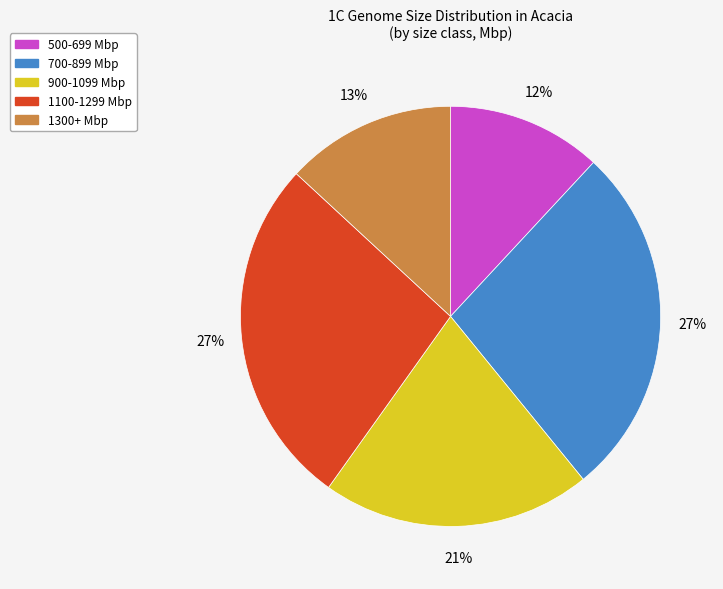

To the nearest percent, what is the average slice percentage?

20%